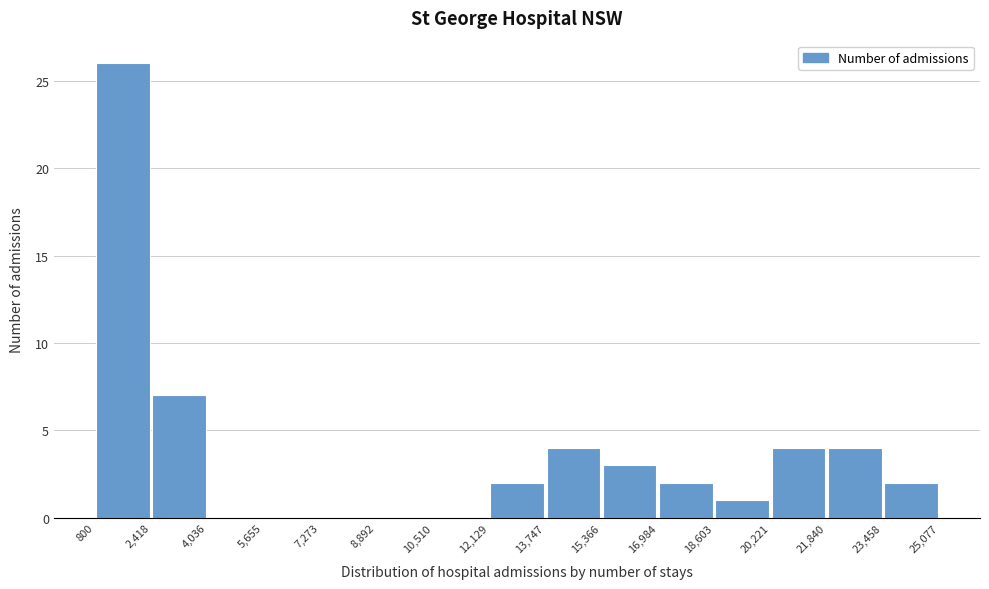

How tall is the bar that spans 21,840 to 23,458 on the x-axis? The values are not printed on the chart, so give them approximately, as read against the axis.

4